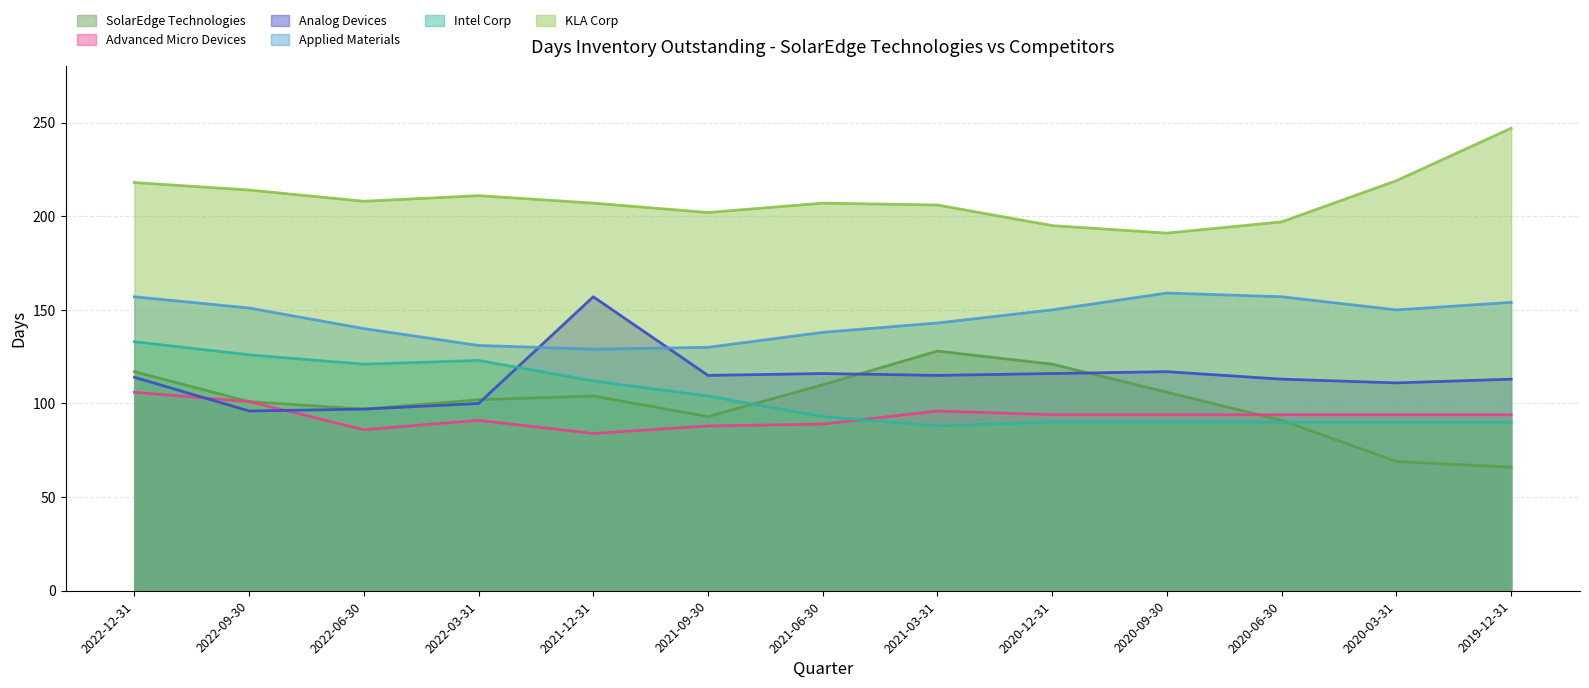

Read the Analog Devices value at 2020-12-31, to the nearest 10.

120